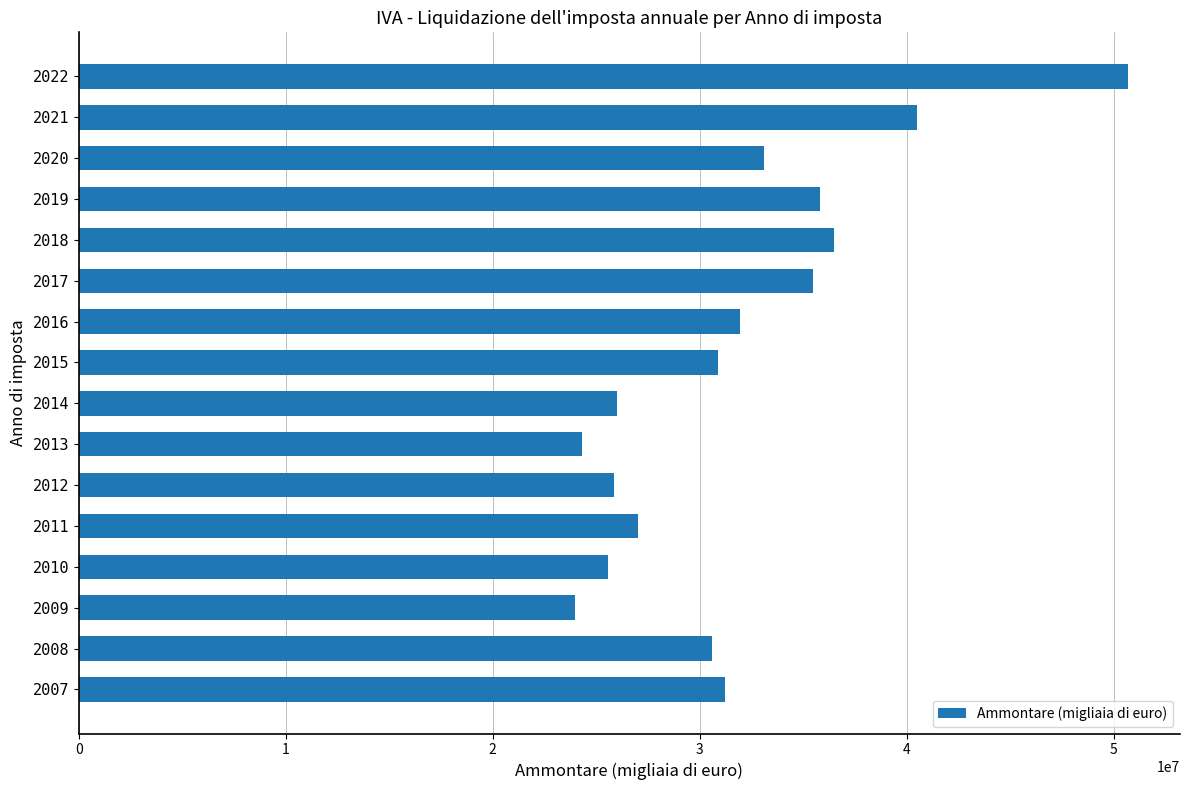

Is it true that the value at 2019 is 52169179.0?

False